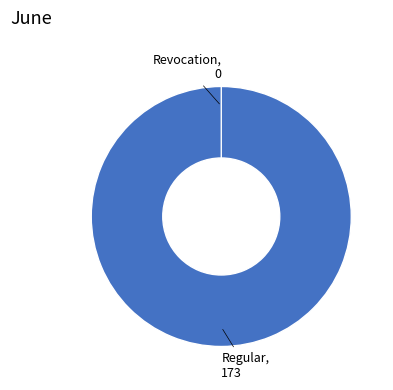

Is the sum of Revocation and Regular greater than half?

Yes